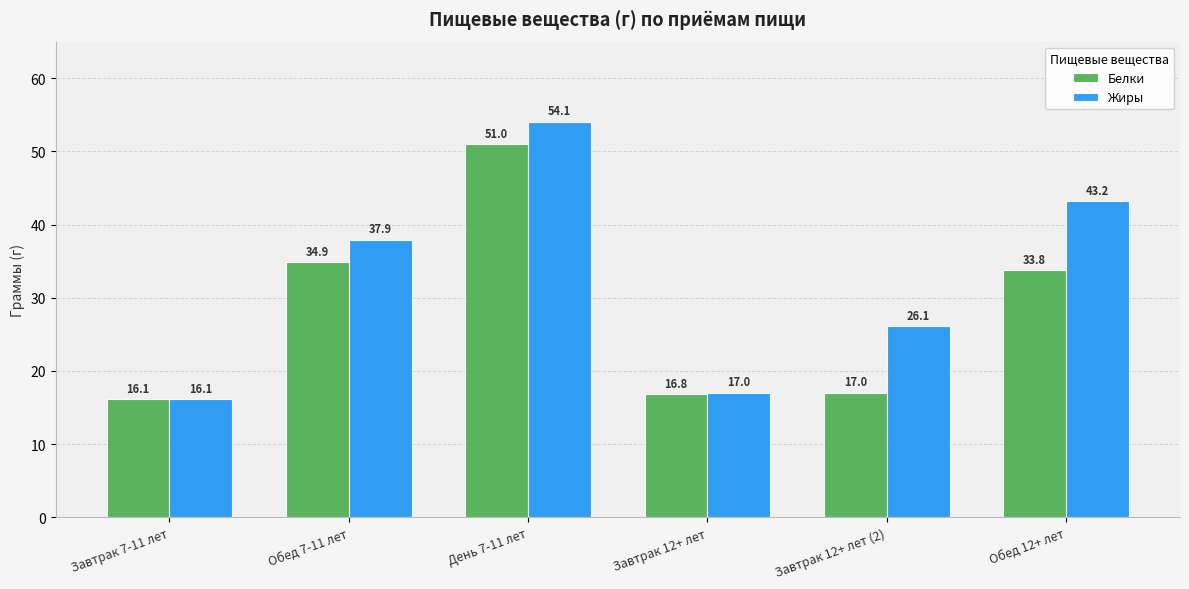

Between День 7-11 лет and Обед 12+ лет, which series saw the biggest shift?

Белки